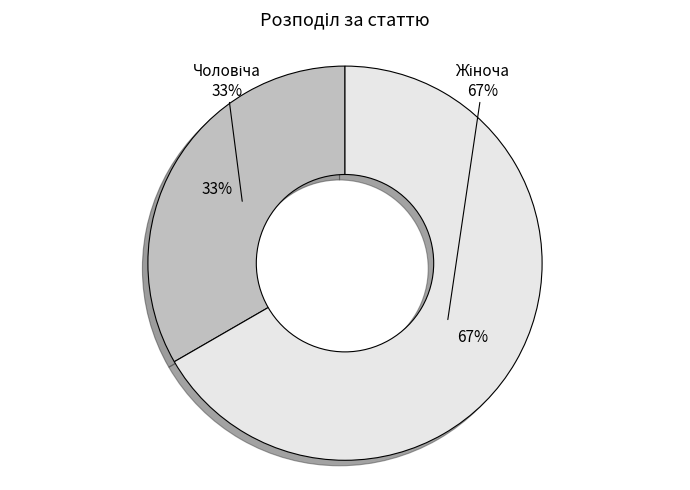

Rank the categories by value from highest to lowest.

Жіноча, Чоловіча